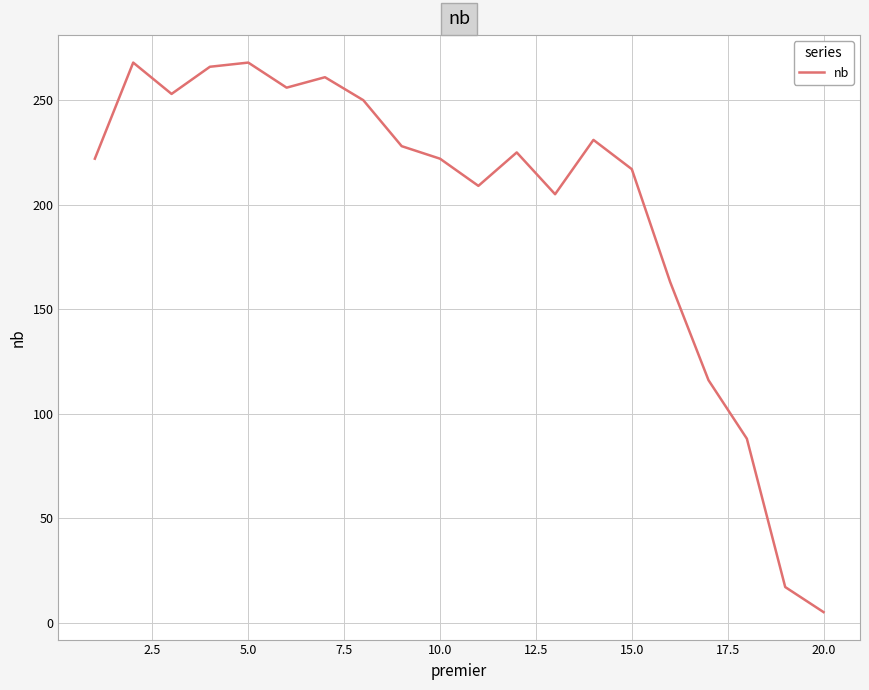

How many series are shown in this chart?

1